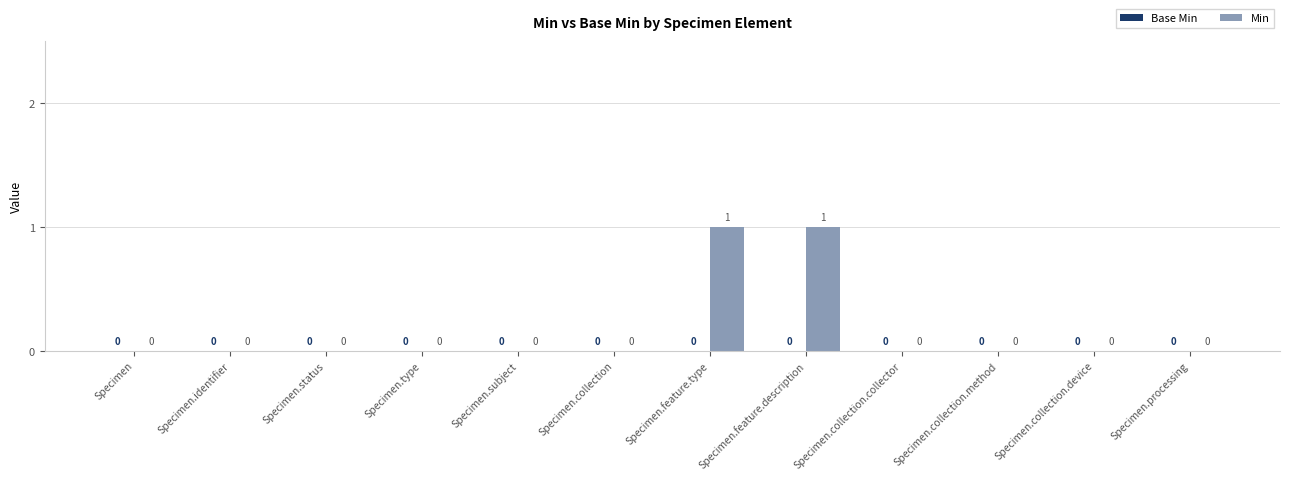

The value at Specimen.identifier is 0. True or false?

True